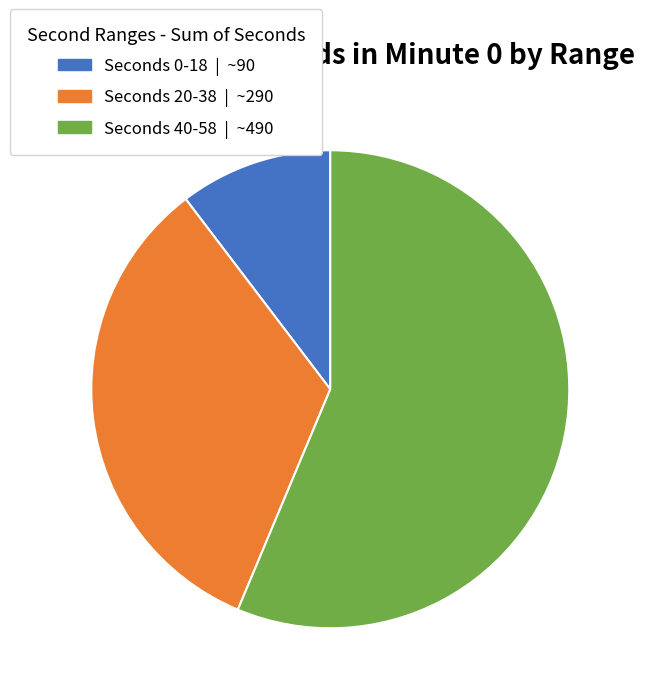

Does any single category account for the majority?

Yes